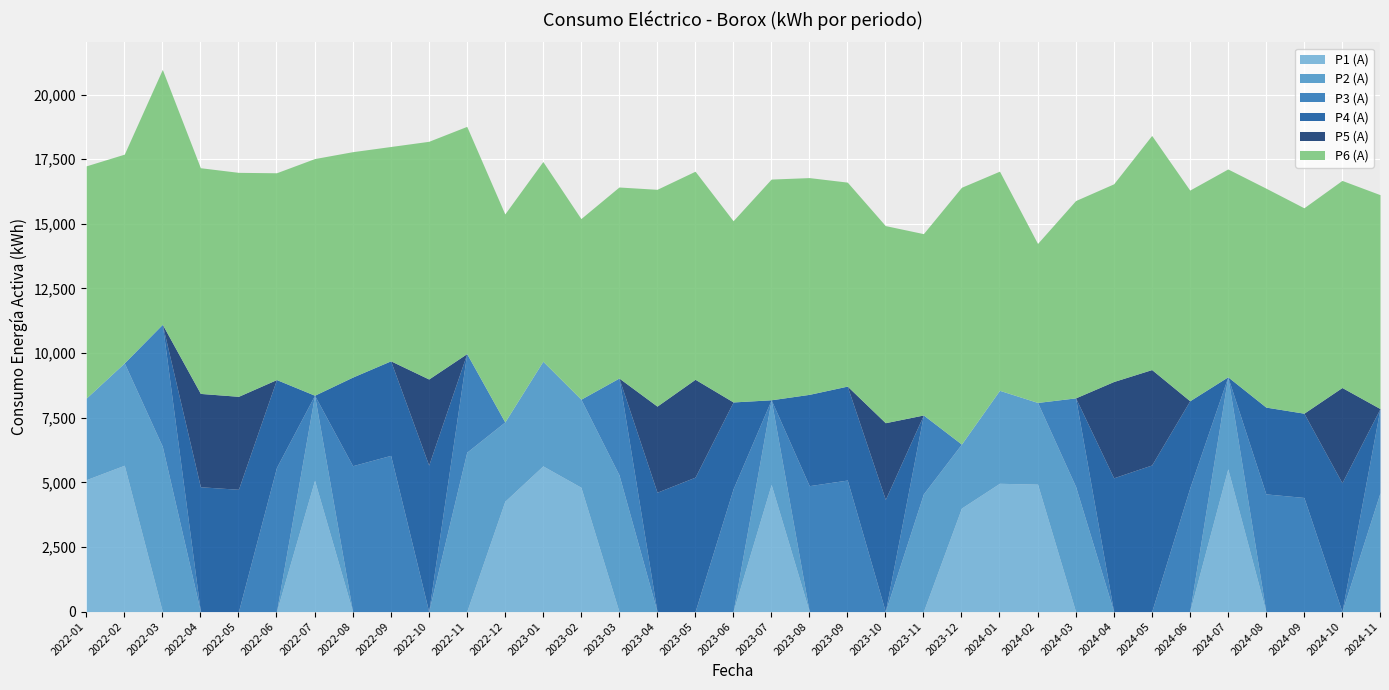

Where is the first local minimum for P3 (A)?

2022-07